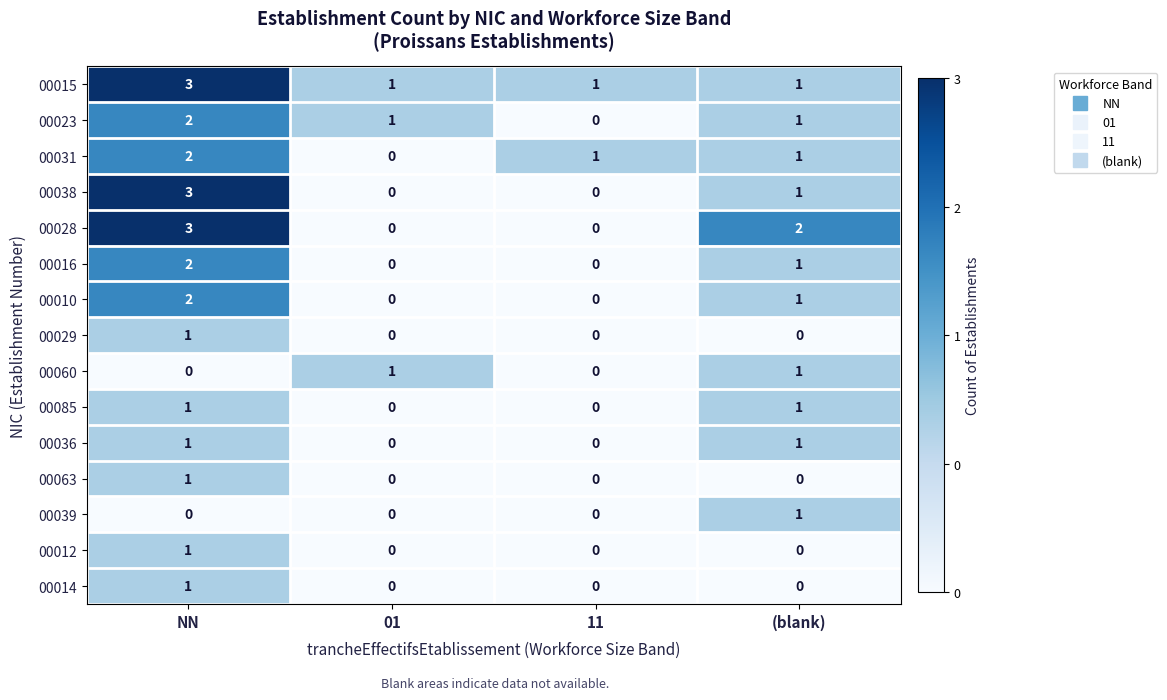

Is it true that 00031 equals 2 at NN?

True